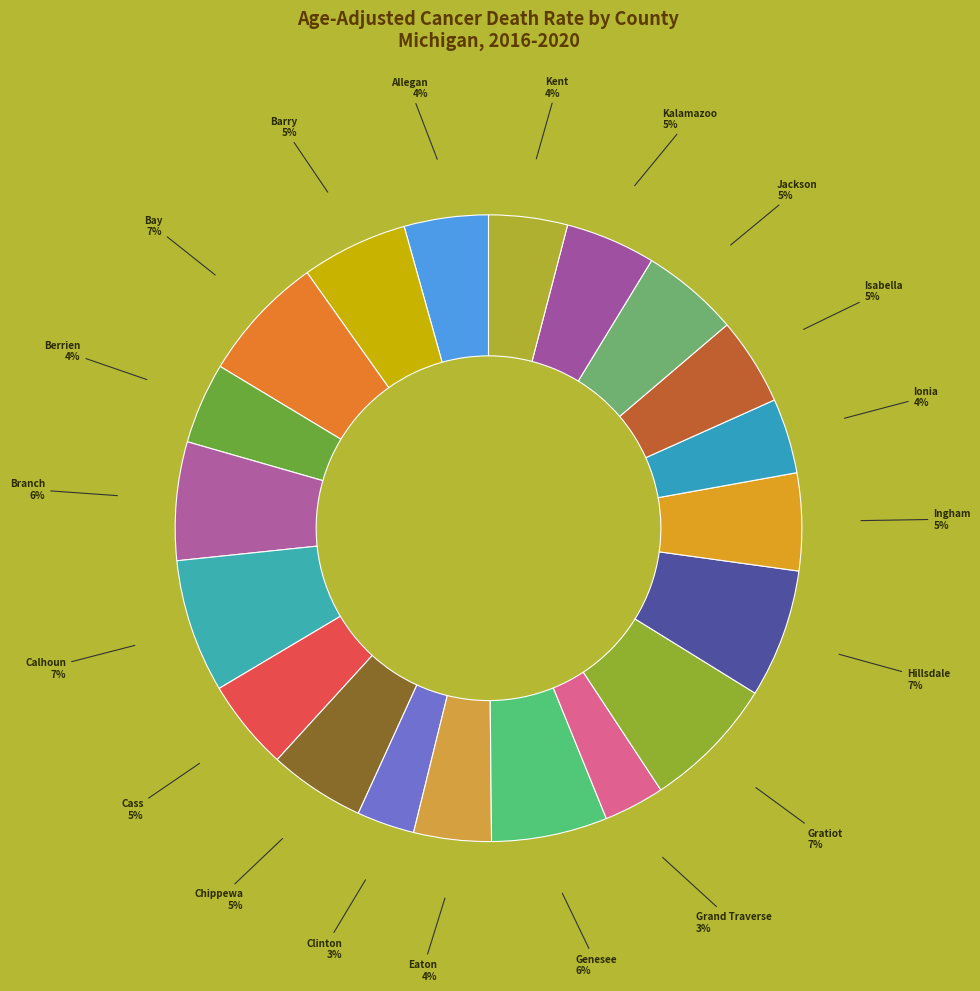

Which category has the smallest portion of the pie?

Clinton County